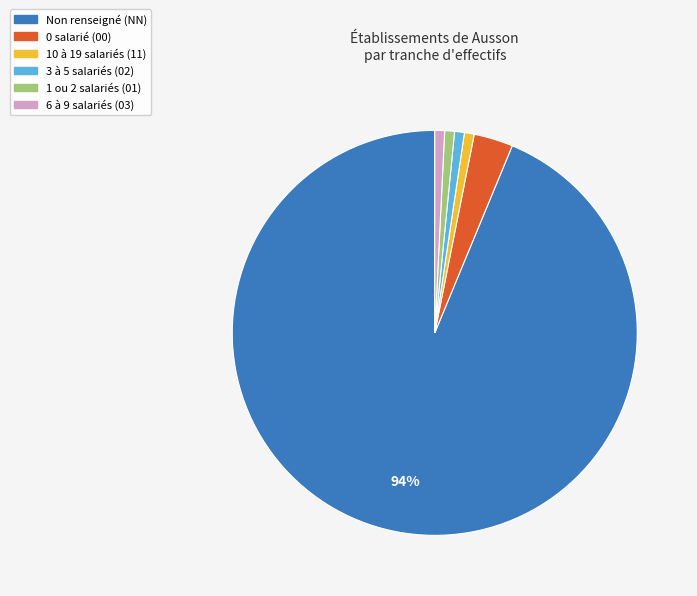

Is there a majority slice in this chart?

Yes